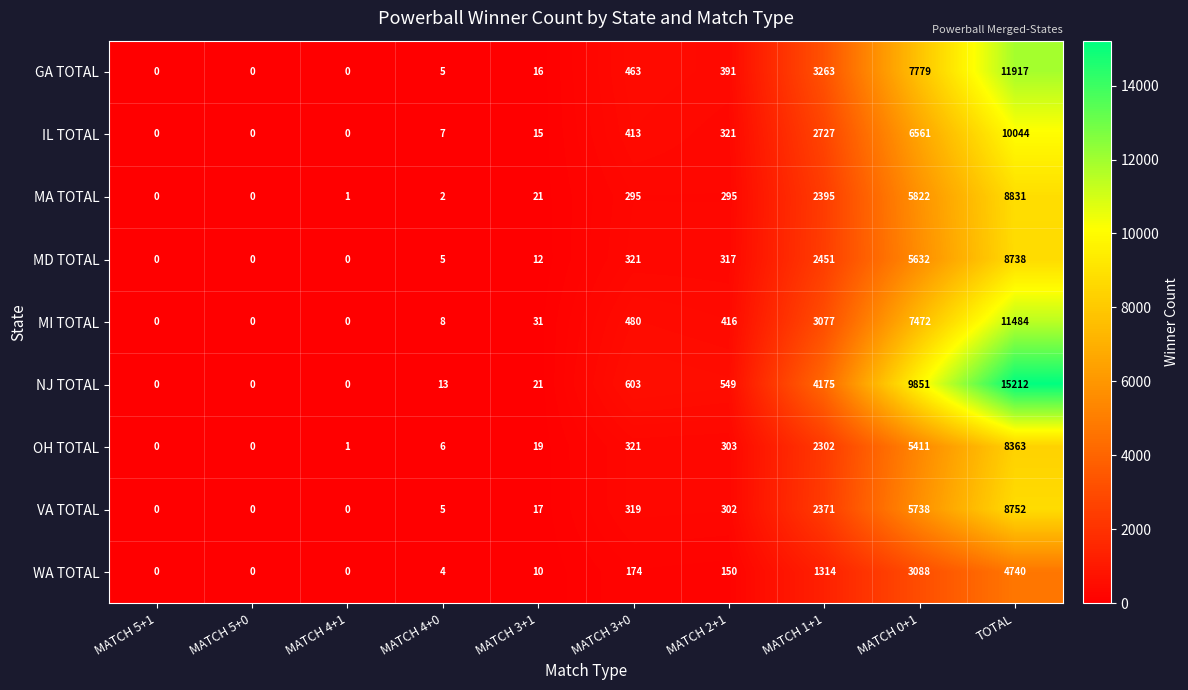

Count the number of categories in the chart.

10